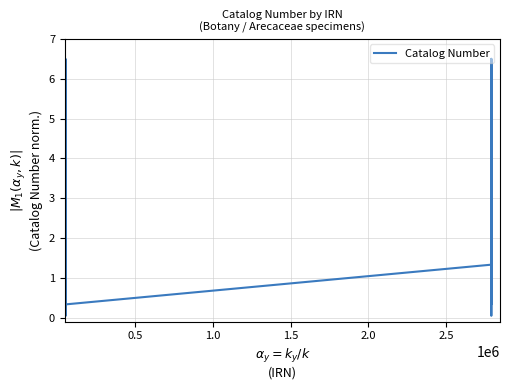

What is the difference between the maximum and minimum values?

6.5